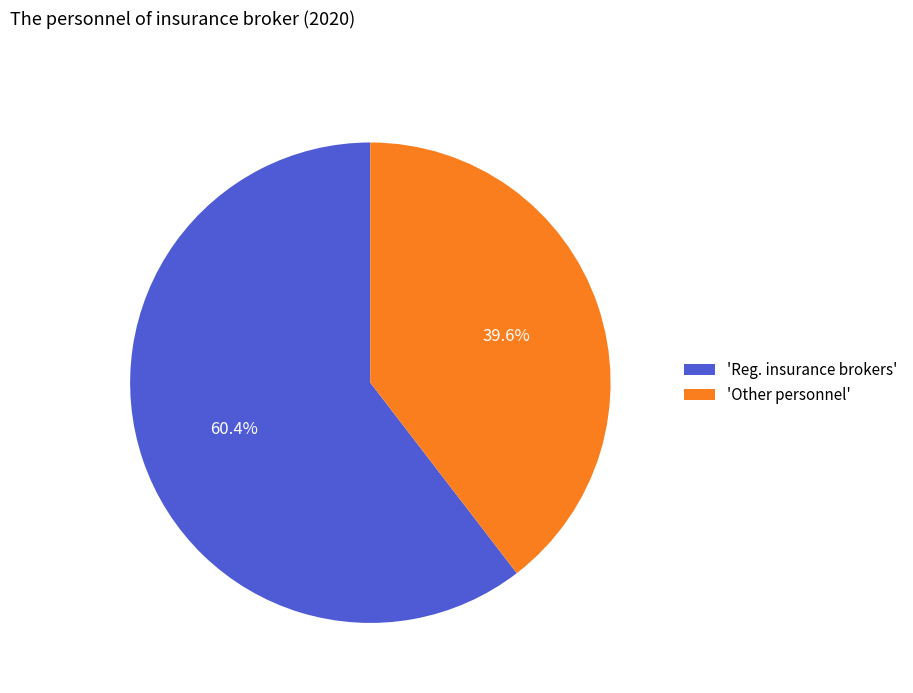

Is there any slice that represents more than half of the pie?

Yes